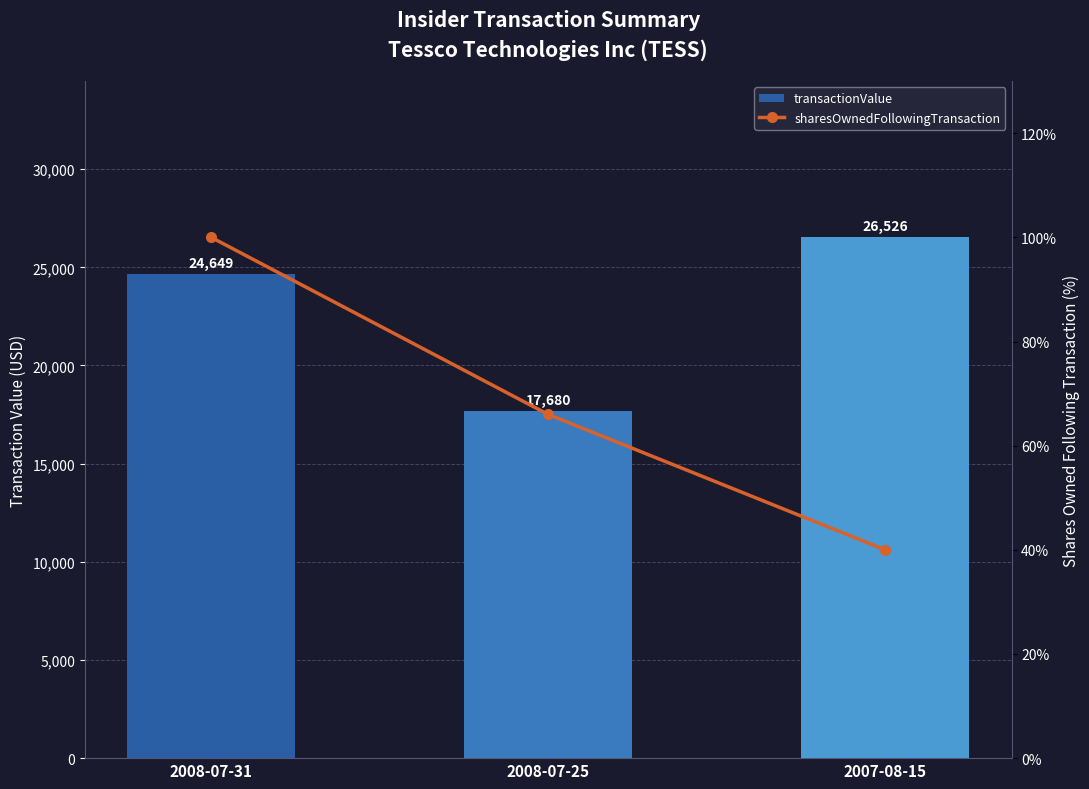

What is the label of the 3rd bar from the right?

2008-07-31